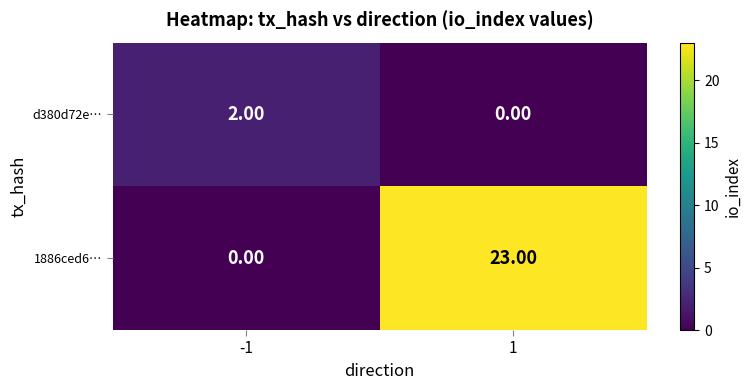

Between -1 and 1, which series saw the biggest shift?

1886ced6…